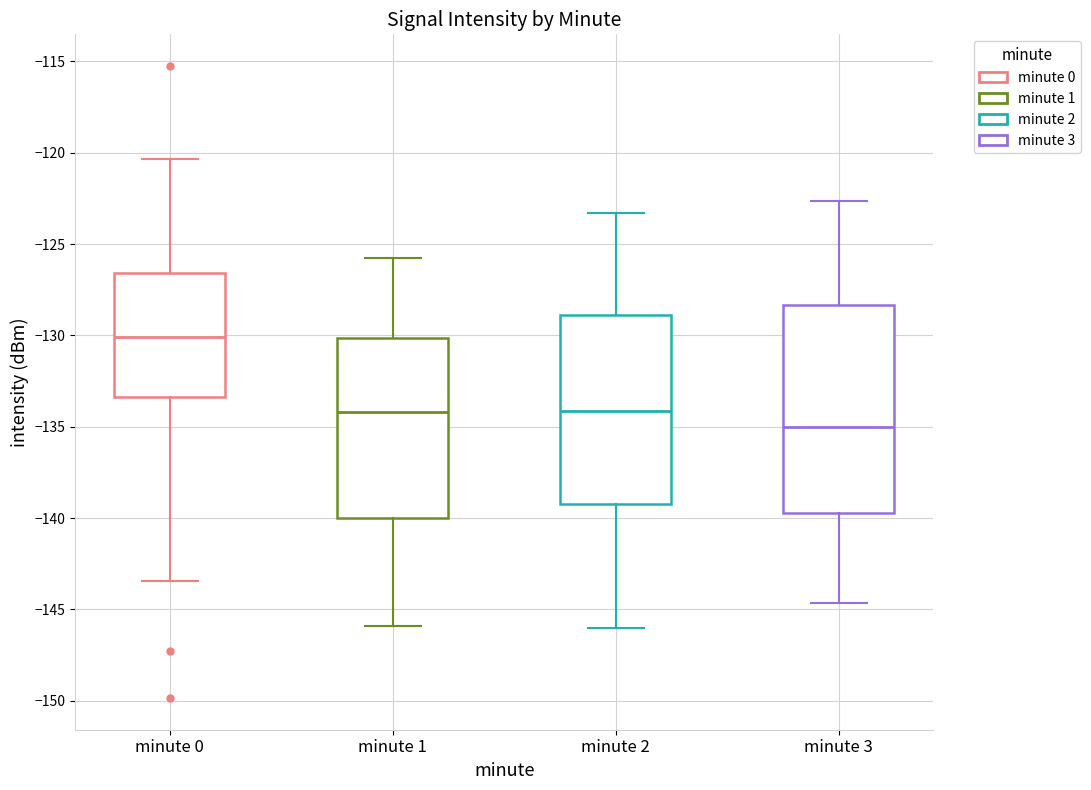

Reading left to right, transcribe this box plot: for each box, give where its median line is, the range the box spans, and where its two whiskers end, as read against the y-axis. The values are not printed on the chart, so give them approximately, as read against the axis.

minute 0: median -130.0, box -133.5 to -126.5, whiskers -143.5 to -120.5
minute 1: median -134.0, box -140.0 to -130.0, whiskers -146.0 to -126.0
minute 2: median -134.0, box -139.0 to -129.0, whiskers -146.0 to -123.5
minute 3: median -135.0, box -139.5 to -128.5, whiskers -144.5 to -122.5